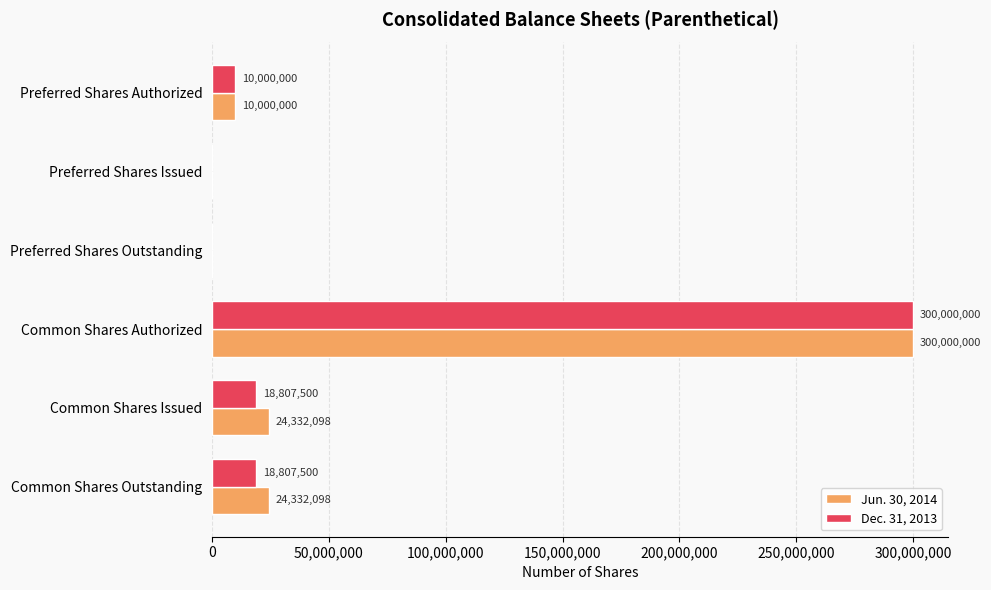

What is the sum of the Jun. 30, 2014 values at Common Shares Issued and Preferred Shares Issued?

24332098